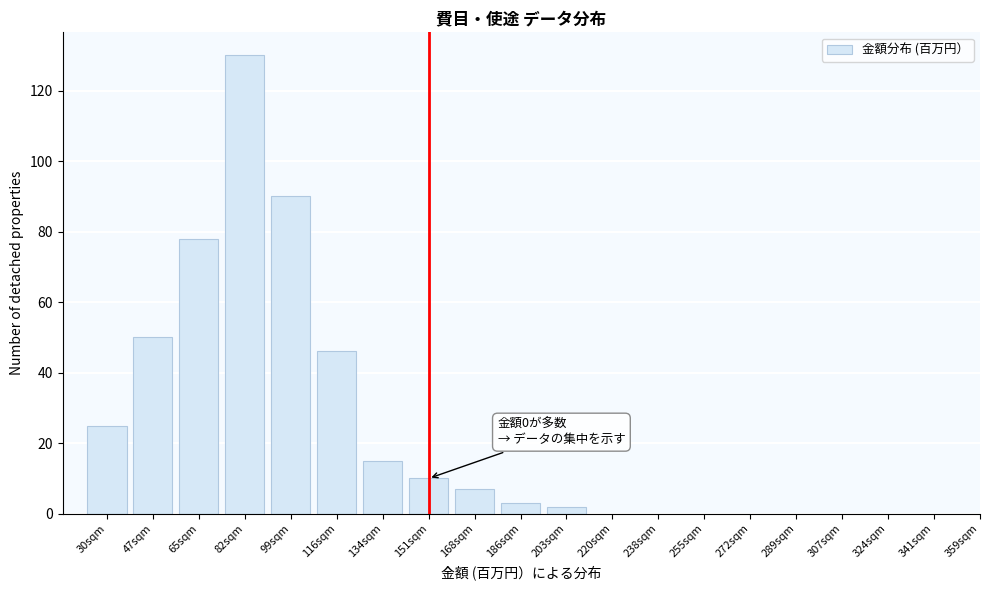

Reading right to left, list all the values displayed in this chart.

203sqm=2	186sqm=3	168sqm=7	151sqm=10	134sqm=15	116sqm=46	99sqm=90	82sqm=130	65sqm=78	47sqm=50	30sqm=25